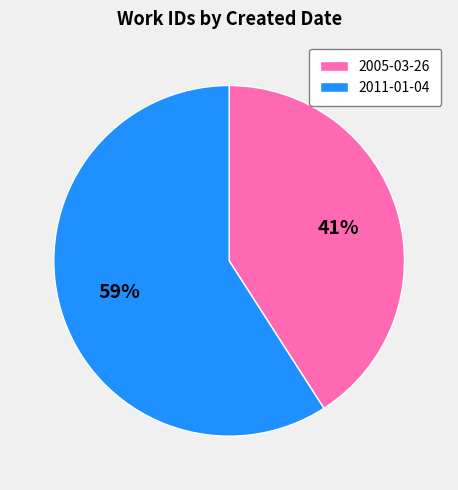

To the nearest percent, what percentage of the pie is 2005-03-26?

41%